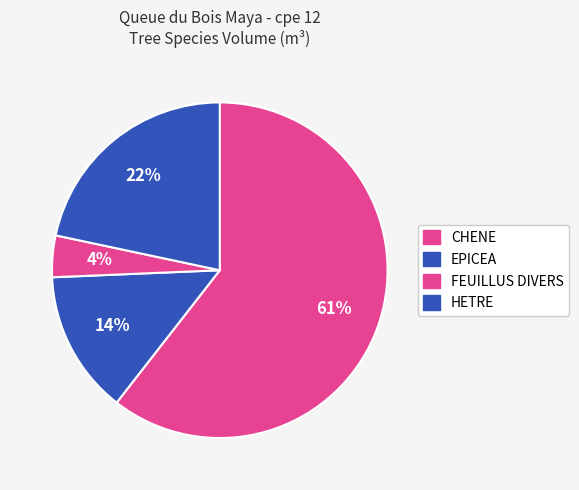

How many segments does this pie chart have?

4